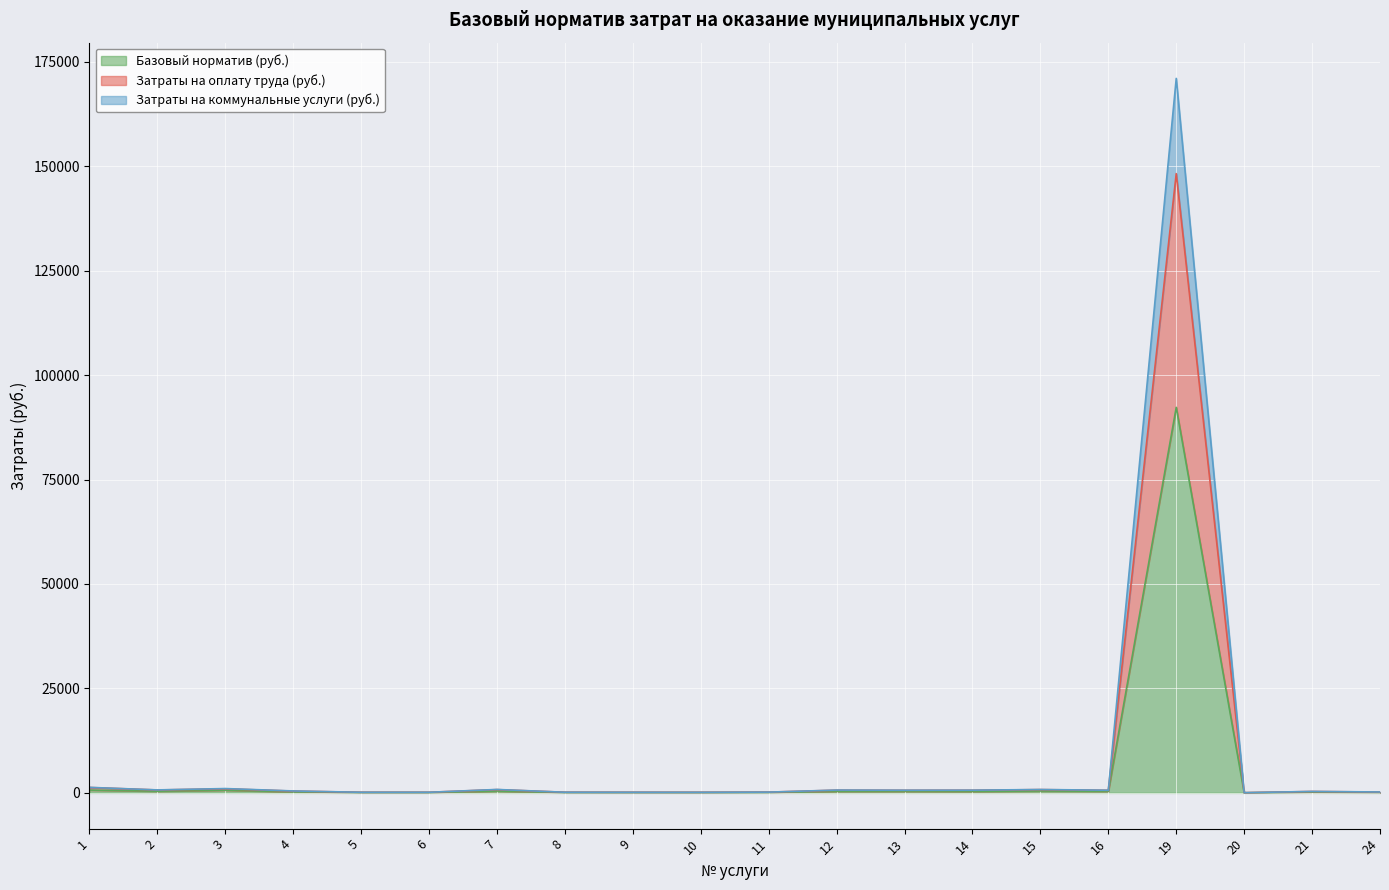

Count the number of categories in the chart.

20